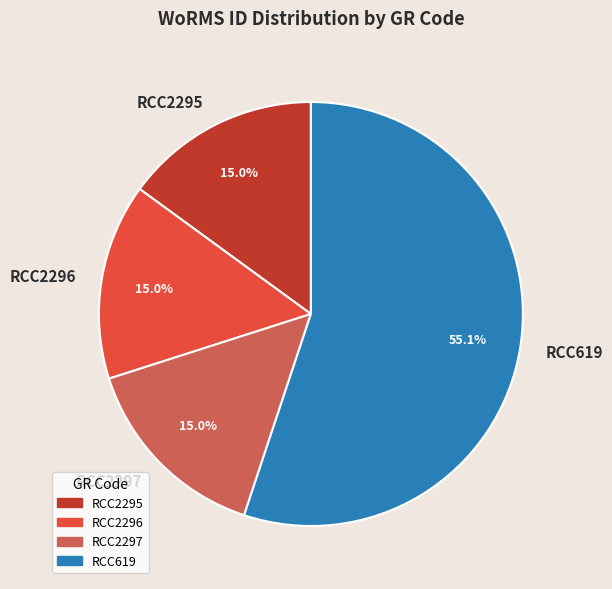

True or false: RCC2295 accounts for 15% of the total.

True